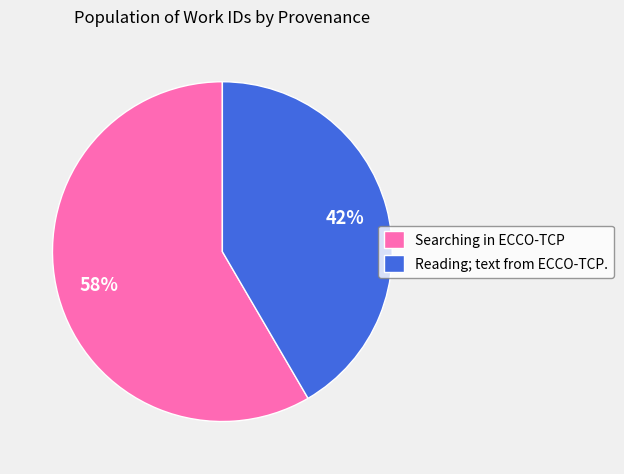

To the nearest percent, what is the average slice percentage?

50%